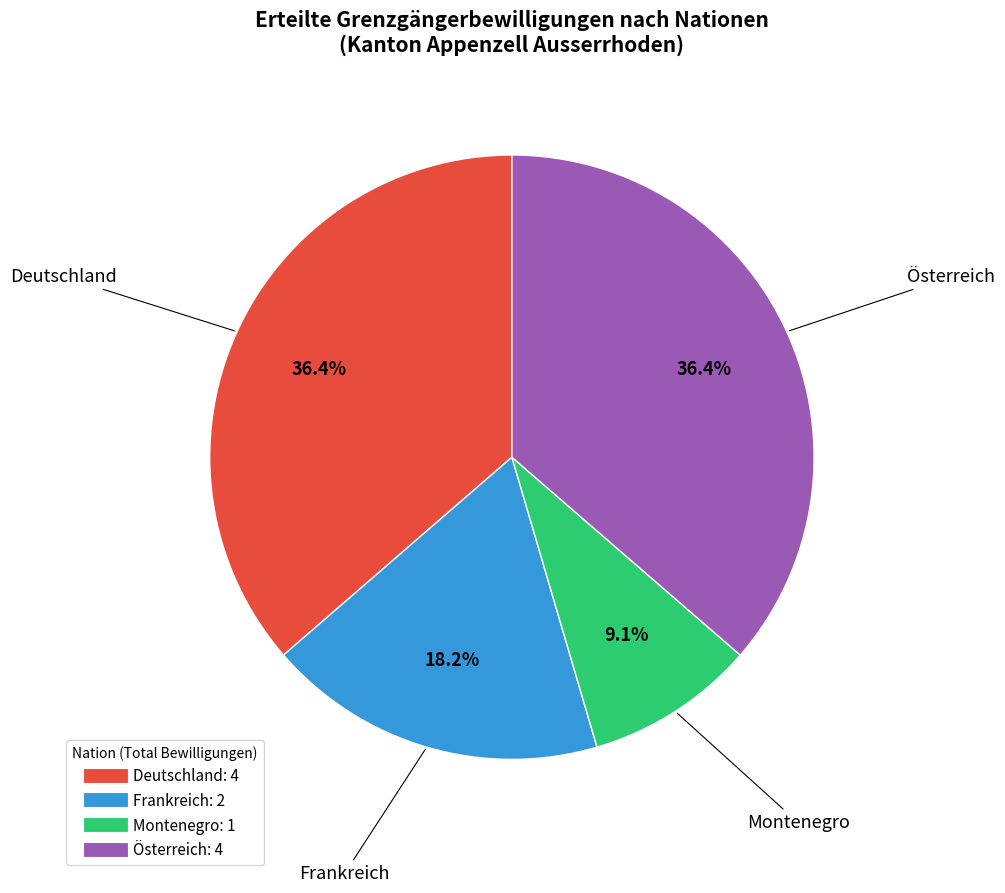

Between Frankreich and Deutschland, which is larger?

Deutschland